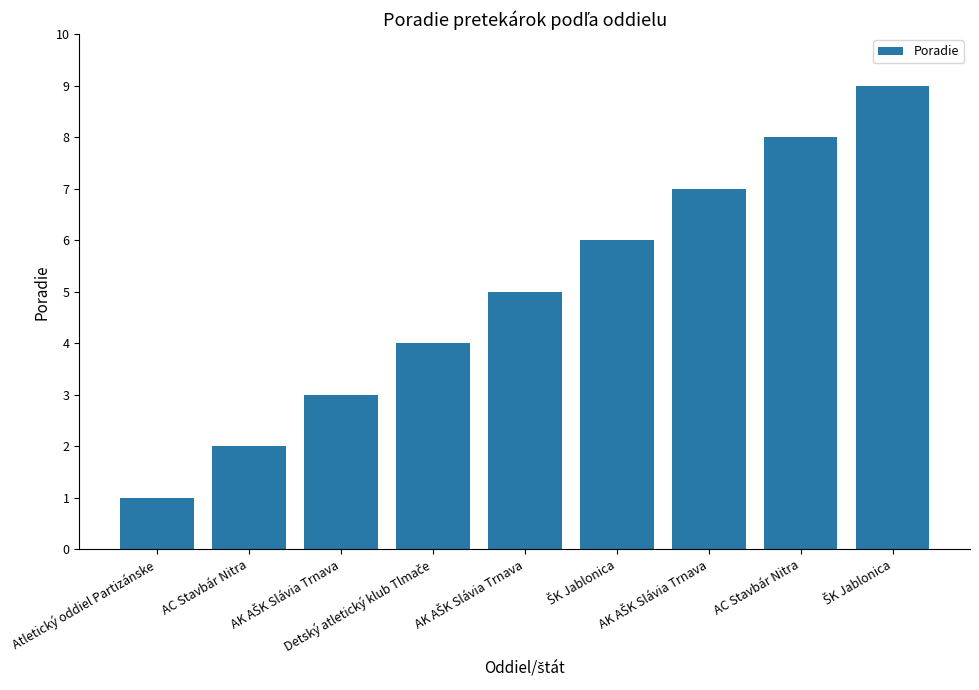

What is the difference between the values at ŠK Jablonica and AK AŠK Slávia Trnava?

6